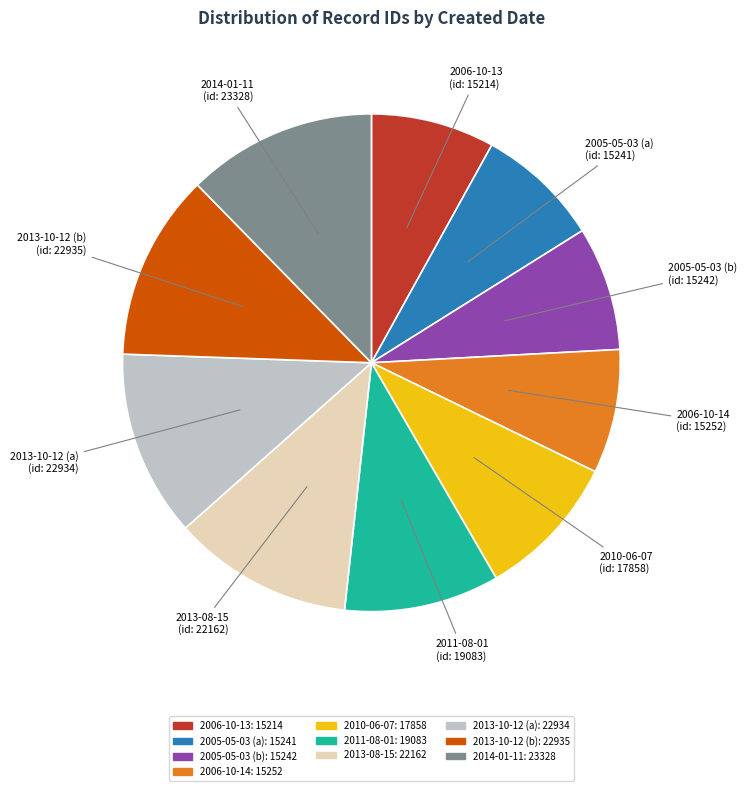

True or false: 2013-10-12 (b) accounts for 23% of the total.

False